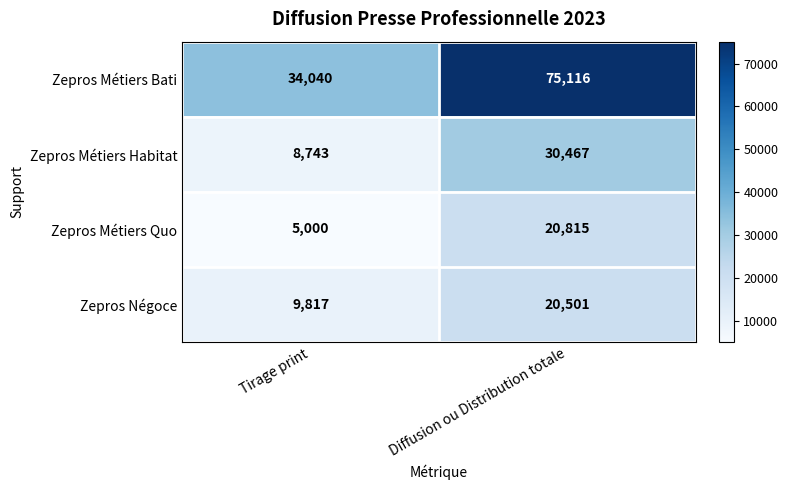

What is the maximum value shown in the chart?

75116